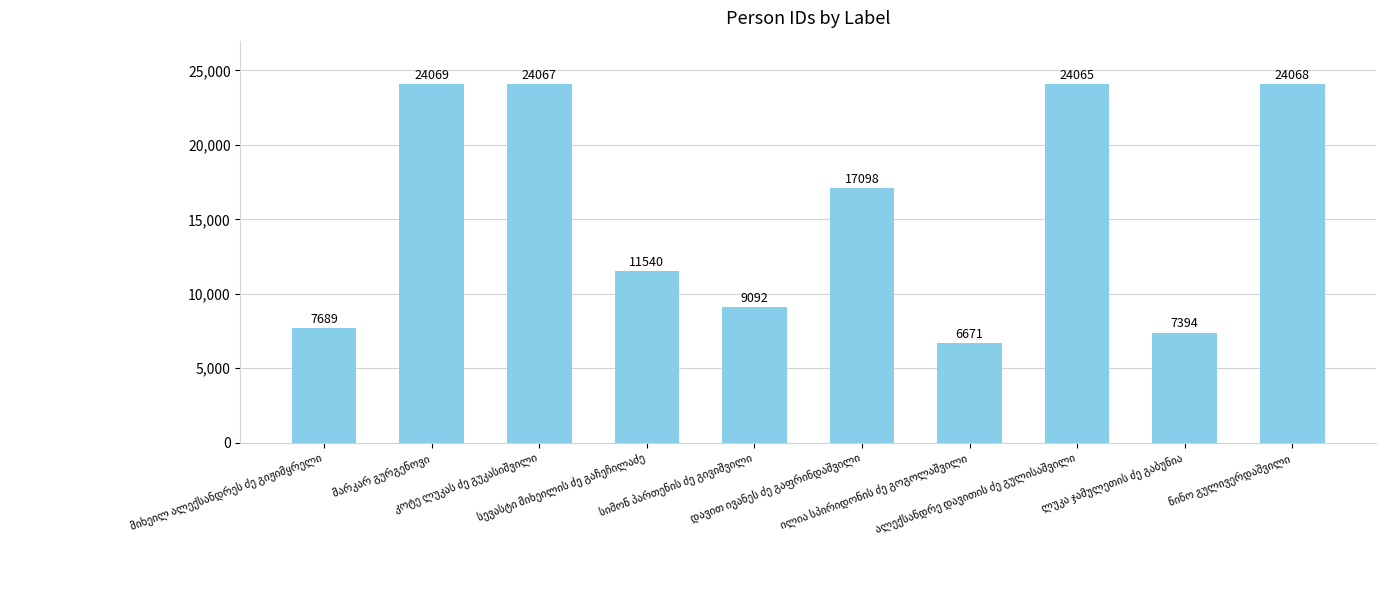

What is the minimum value shown in the chart?

6671